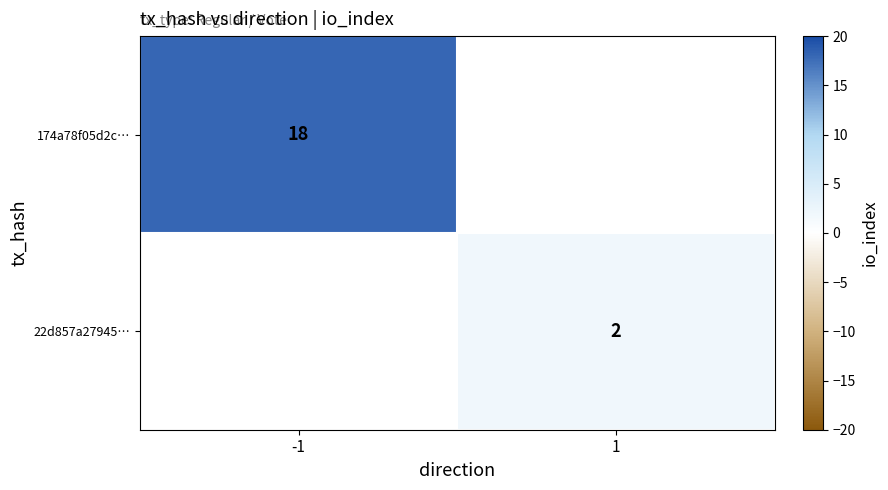

At how many categories does at least one series exceed 4?

1